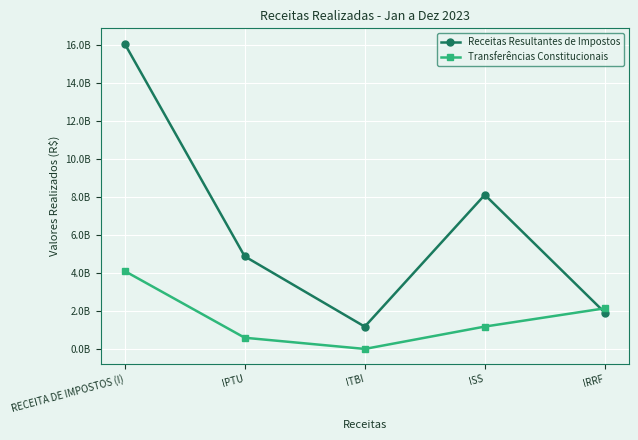

What is the sum of the Receitas Resultantes de Impostos values at IRRF and ITBI?

3083251776.5